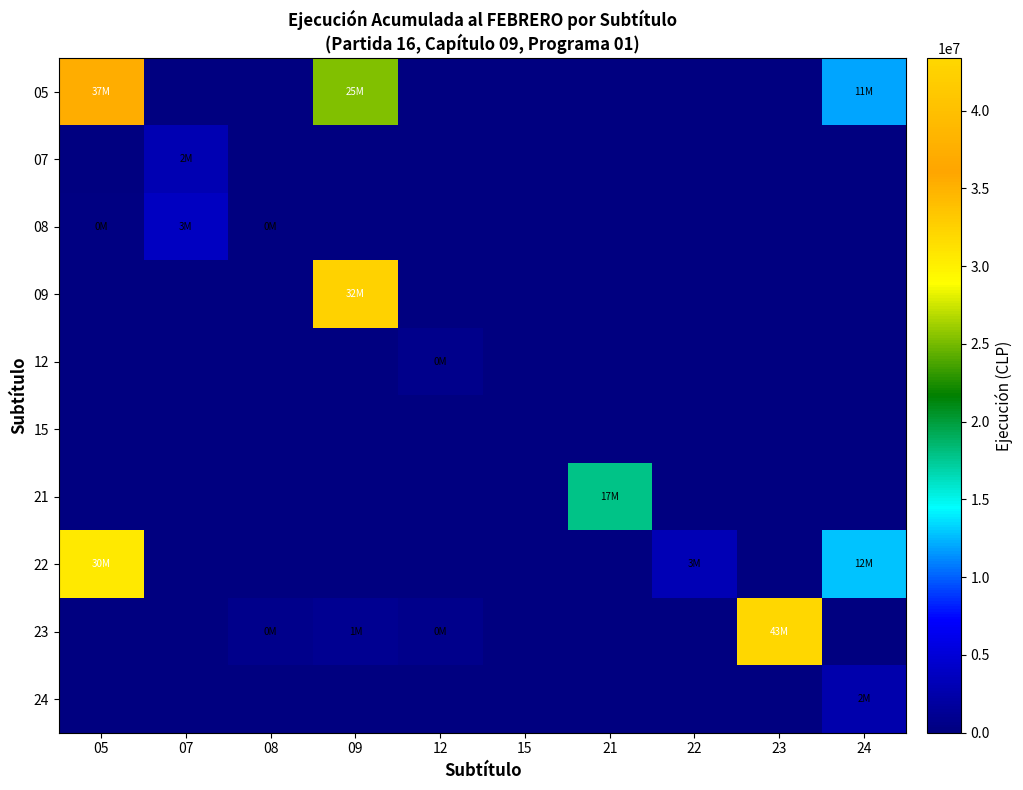

Reading right to left, extract all data points from this chart.

05: 24=11924207	23=0	22=0	21=0	15=0	12=0	09=25404373	08=0	07=0	05=37328580
07: 24=0	23=0	22=0	21=0	15=0	12=0	09=0	08=0	07=2946564	05=0
08: 24=0	23=0	22=0	21=0	15=0	12=0	09=0	08=64069	07=3862632	05=193792
09: 24=0	23=0	22=0	21=0	15=0	12=0	09=32500000	08=0	07=0	05=0
12: 24=0	23=0	22=0	21=0	15=0	12=775654	09=0	08=0	07=0	05=0
15: 24=0	23=0	22=0	21=0	15=0	12=0	09=0	08=0	07=0	05=0
21: 24=0	23=0	22=0	21=17917421	15=0	12=0	09=0	08=0	07=0	05=0
22: 24=12733685	23=0	22=3052694	21=0	15=0	12=0	09=0	08=0	07=0	05=30633176
23: 24=0	23=43366861	22=0	21=0	15=0	12=788570	09=1089277	08=750487	07=0	05=0
24: 24=2628334	23=0	22=0	21=0	15=0	12=0	09=0	08=0	07=0	05=0